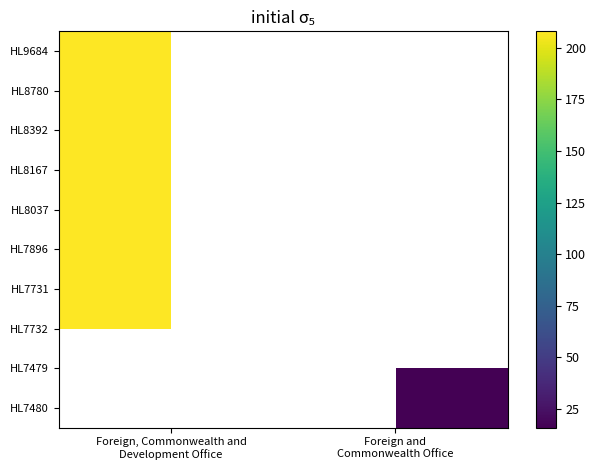

True or false: HL7480 has a value of 16.0 at Foreign and Commonwealth Office.

True